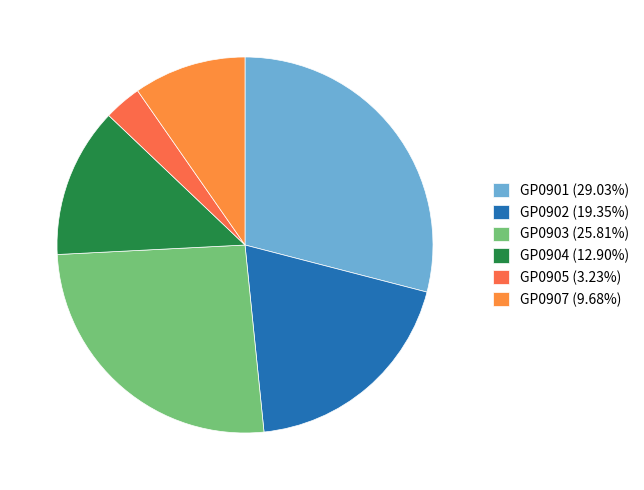

How many slices are in this pie chart?

6